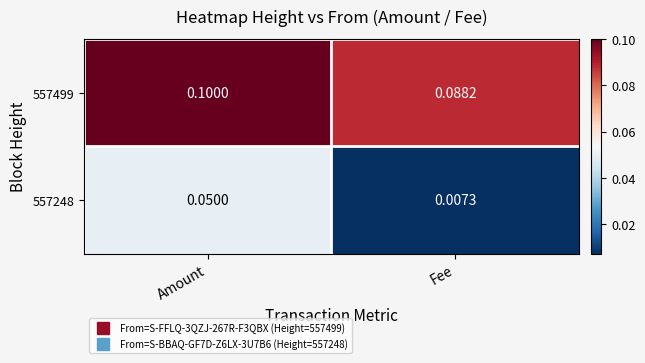

Where is 557248 nearest to the value 0?

Fee